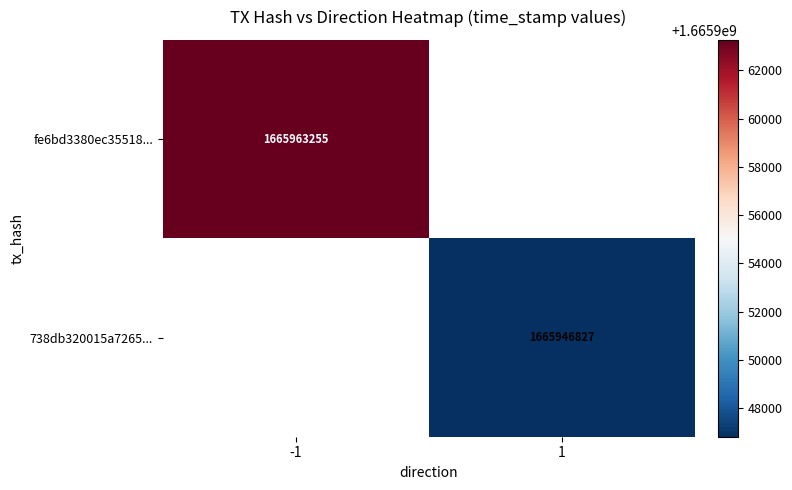

The value of fe6bd3380ec35518... at -1 is 1665963255. True or false?

True